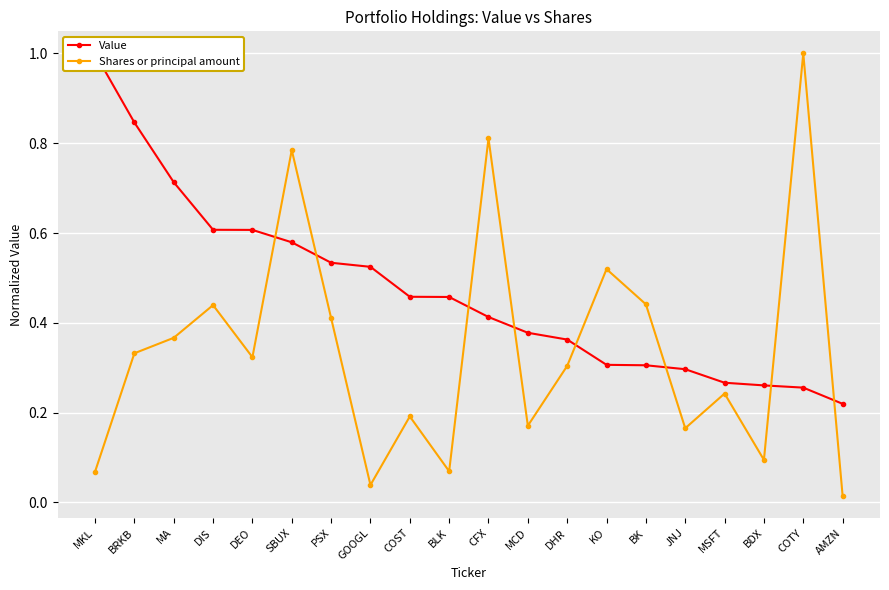

What is the total value across all series at MCD?

0.5